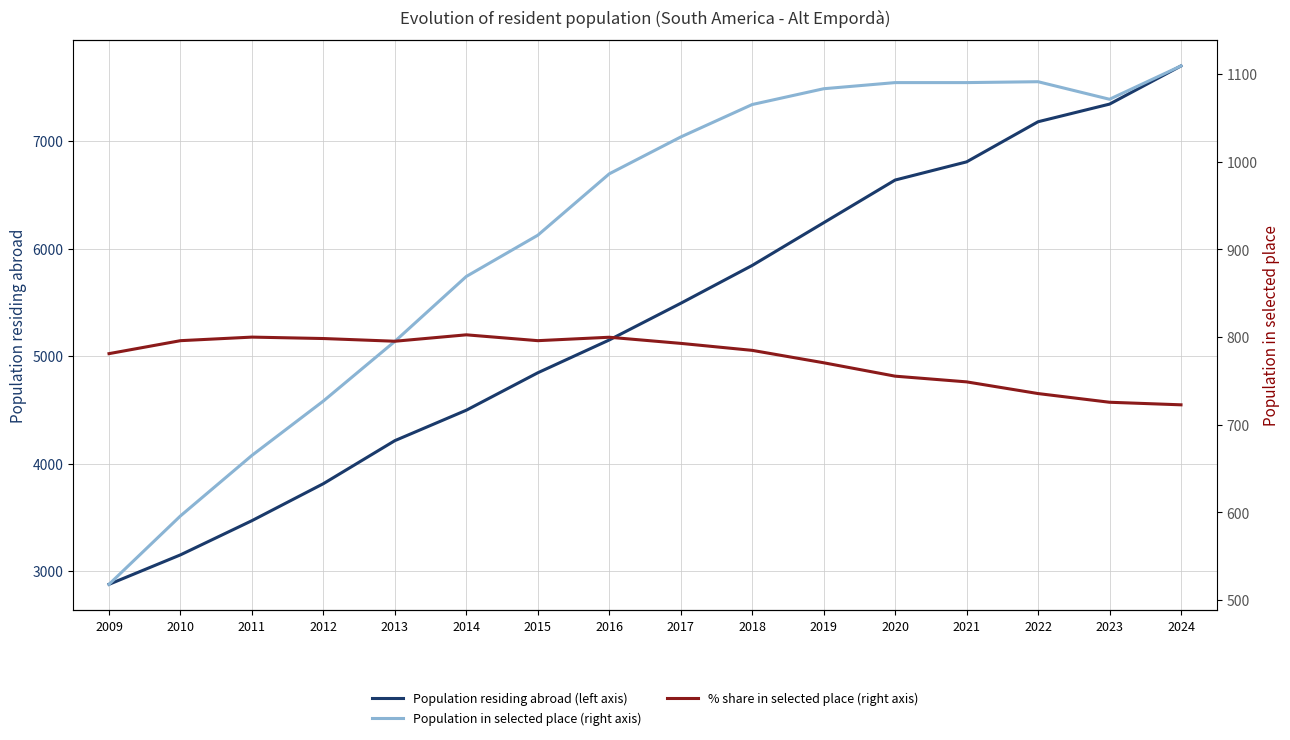

True or false: % share in selected place (right axis) and Population residing abroad (left axis) cross at least once.

False